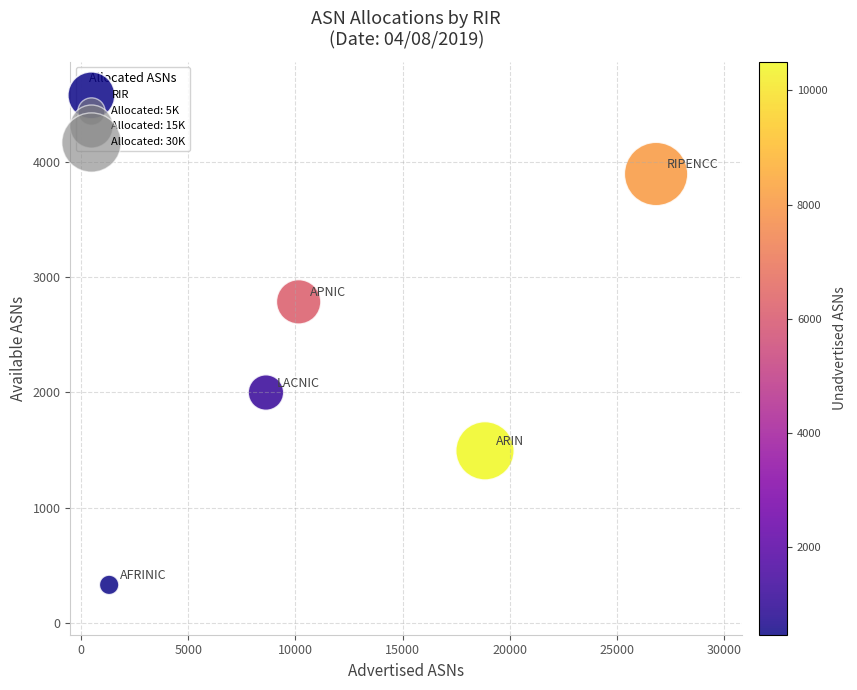

What Y value in the scatter plot is closest to 2112?

1999